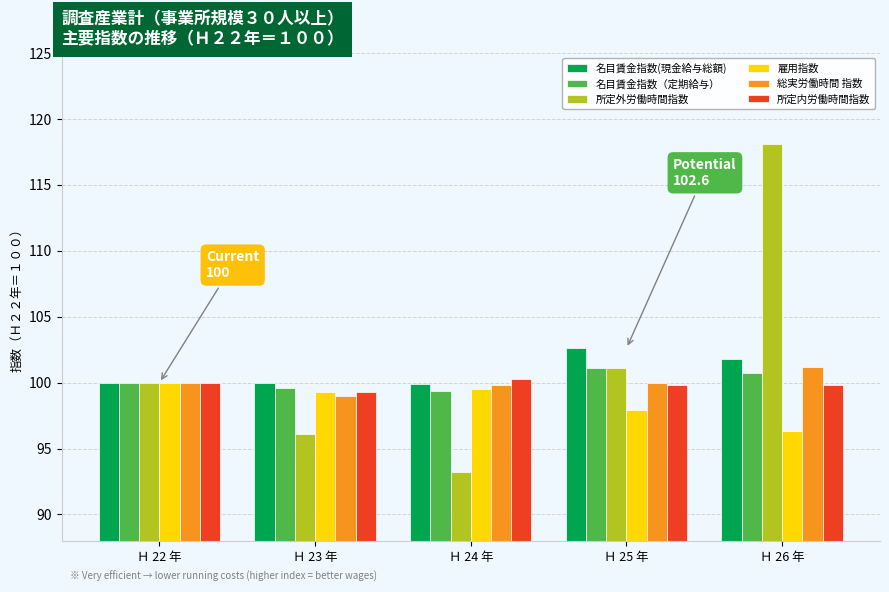

What is the sum of all 名目賃金指数(現金給与総額) values?

504.3